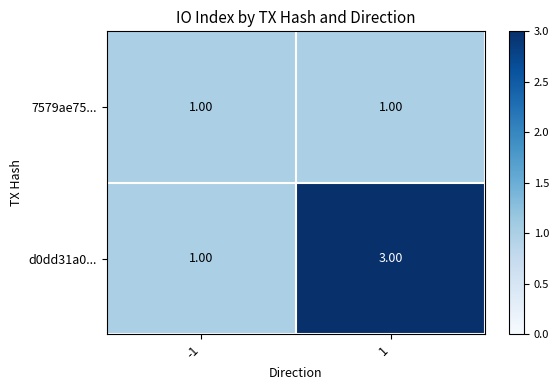

Which series has the largest total across all categories?

d0dd31a0...